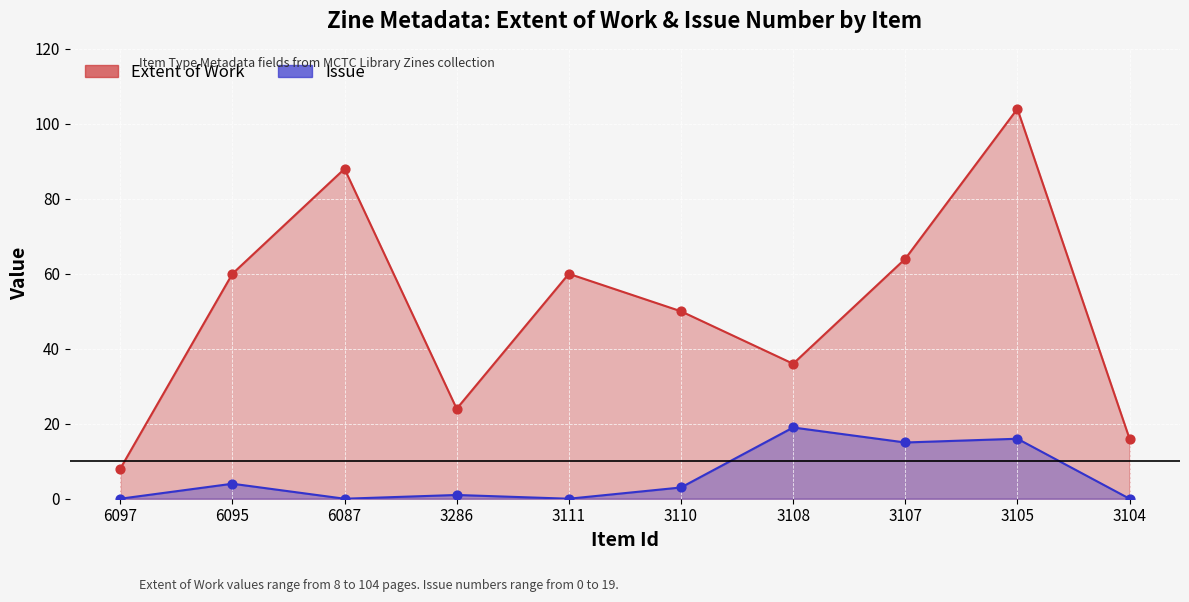

Which series reaches the minimum Y coordinate?

Issue